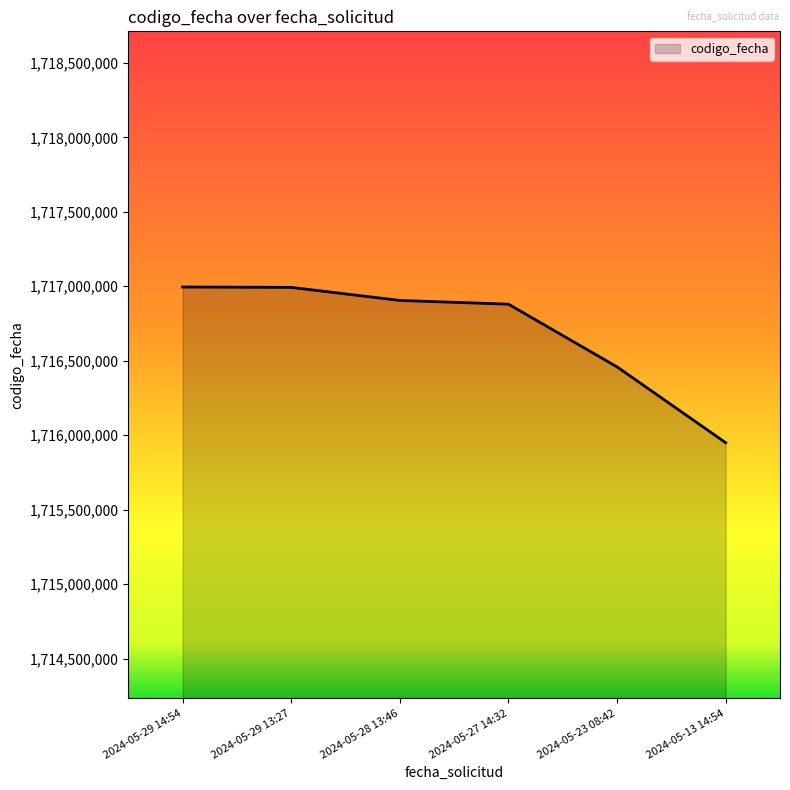

What is the greatest value displayed?

1716995312